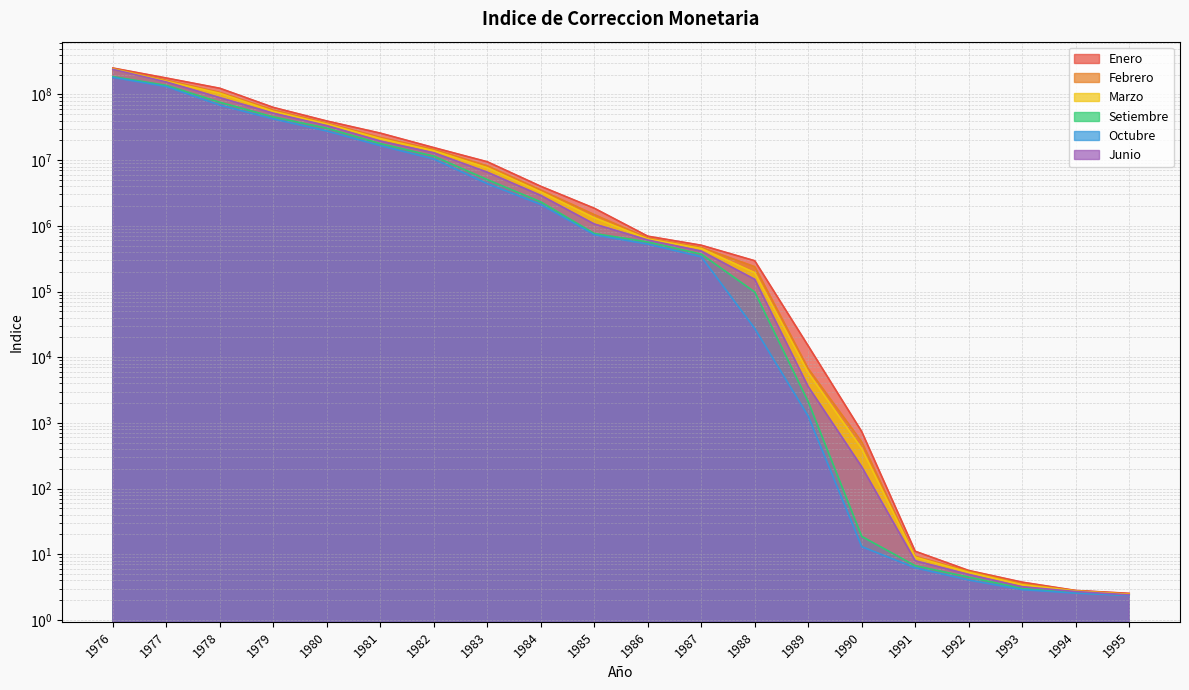

The value of Setiembre at 1985 is 1053360.2. True or false?

False